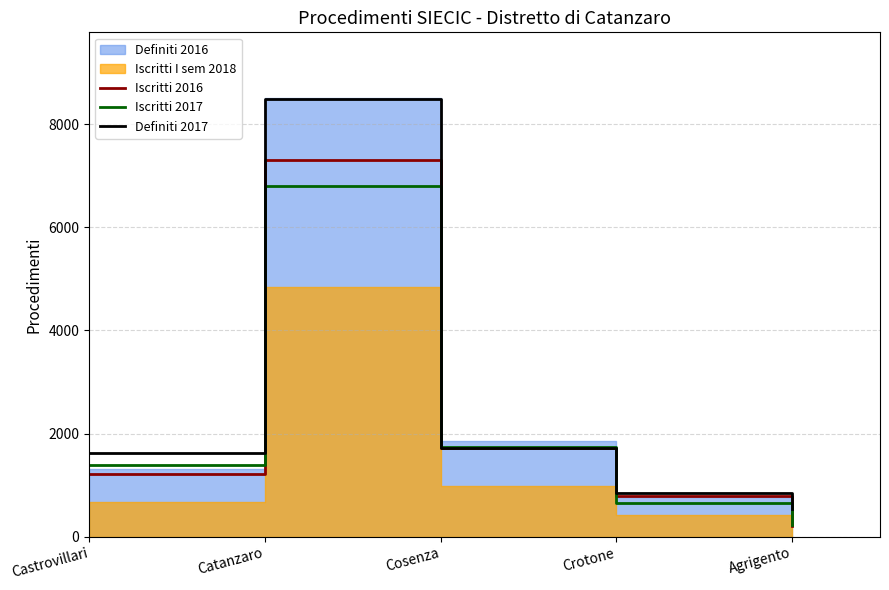

What is the average value of the Definiti 2017 series?

2643